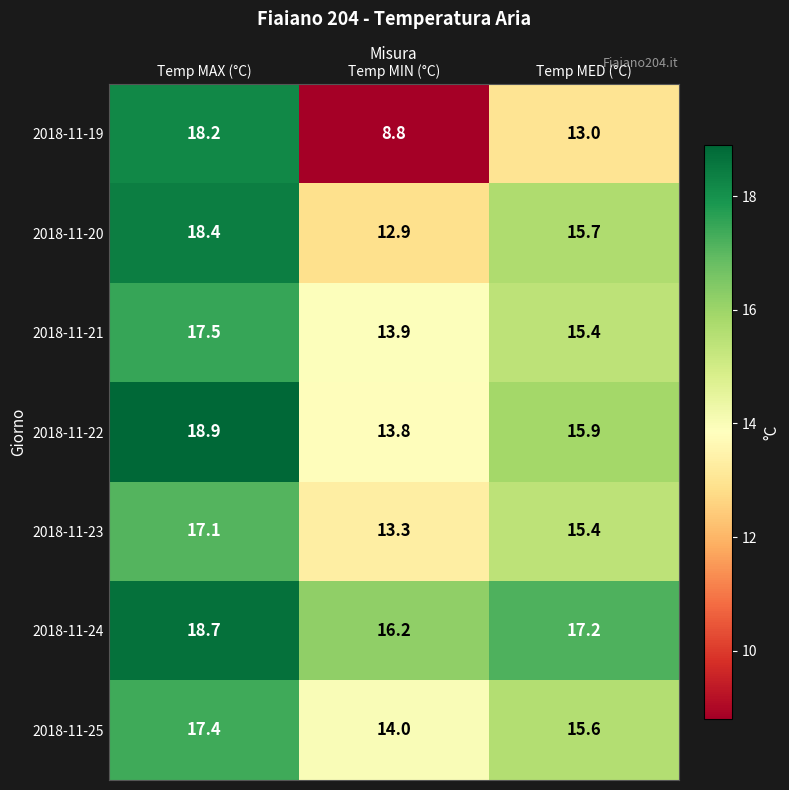

The 2018-11-22 series shows 18.7 at Temp MIN (°C). True or false?

False